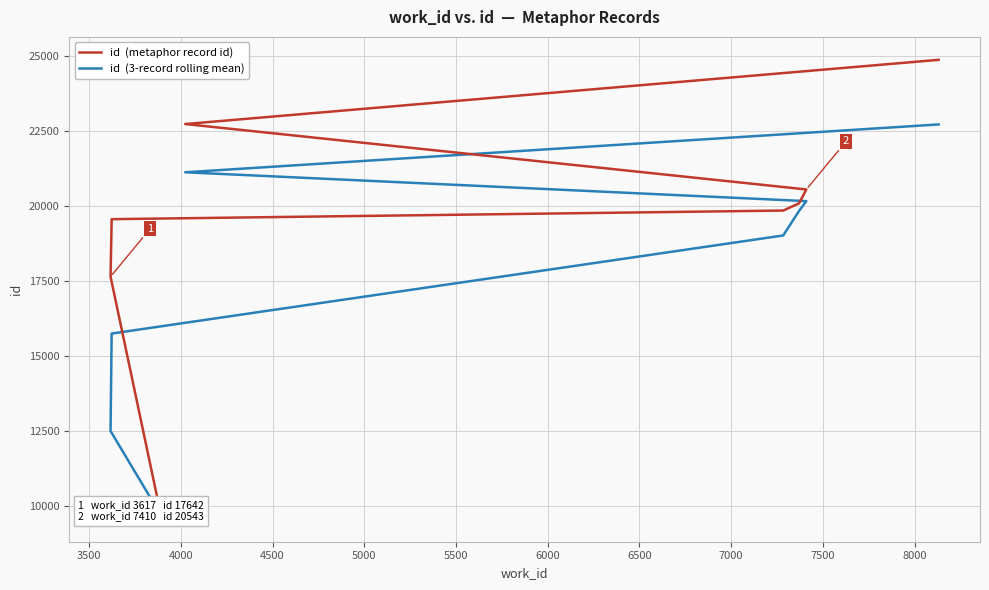

What is the value of the 7th point from the left?

20080